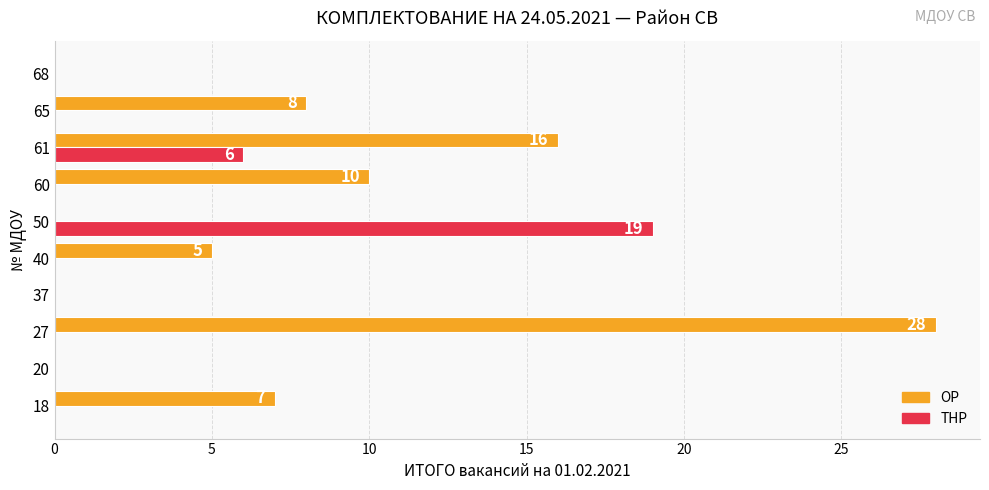

What is the maximum value shown in the chart?

28